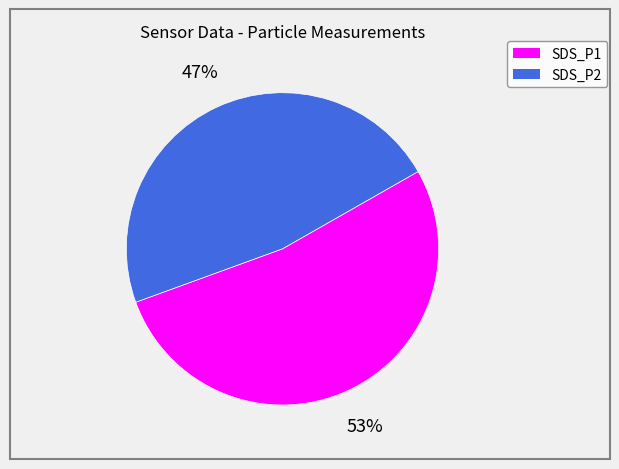

What percentage is the SDS_P1 slice, to the nearest percent?

53%